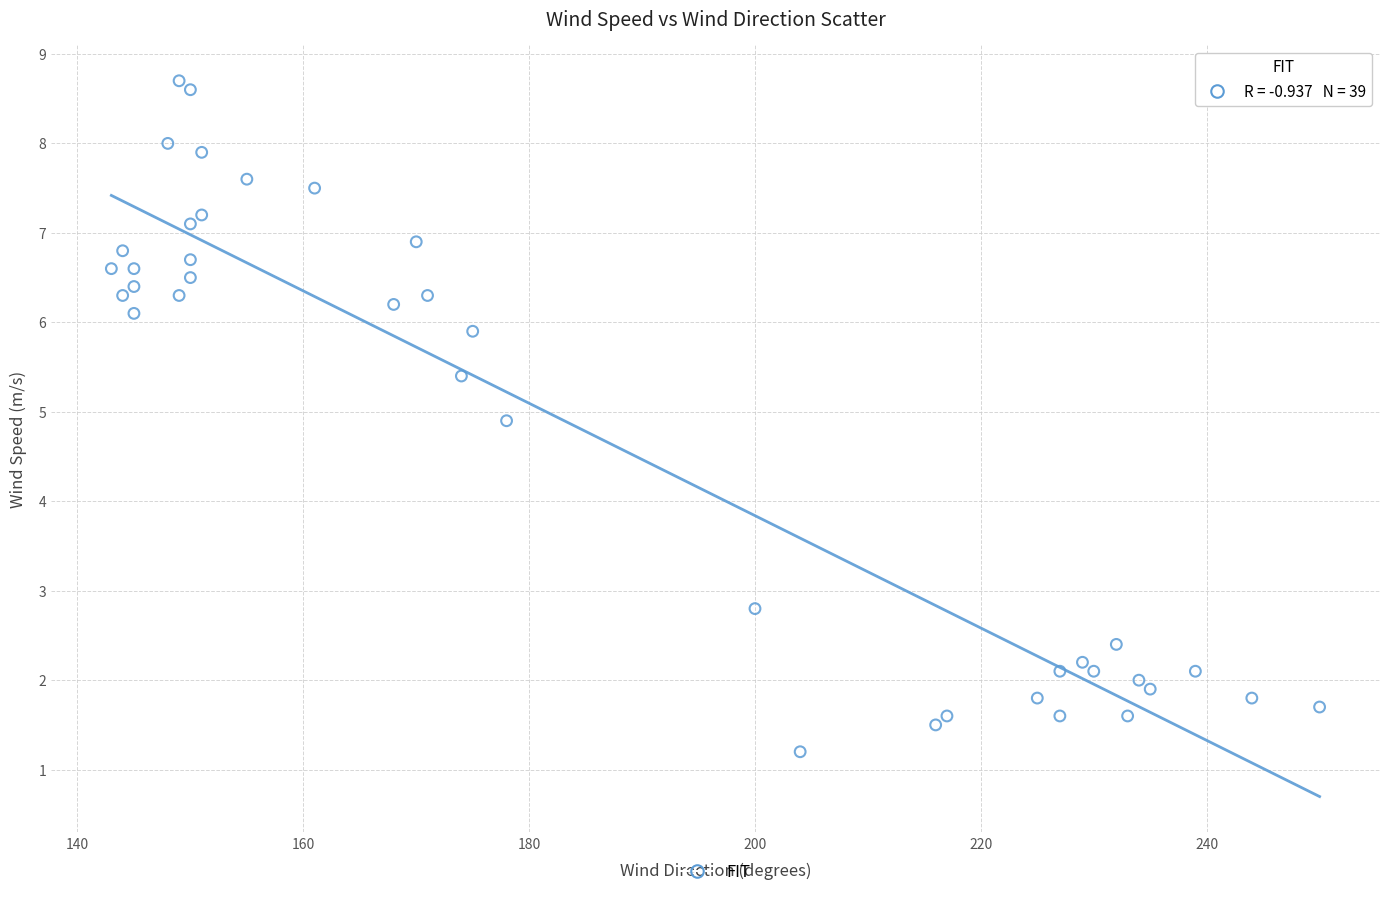

What is the range of Y values (max minus min)?

7.5